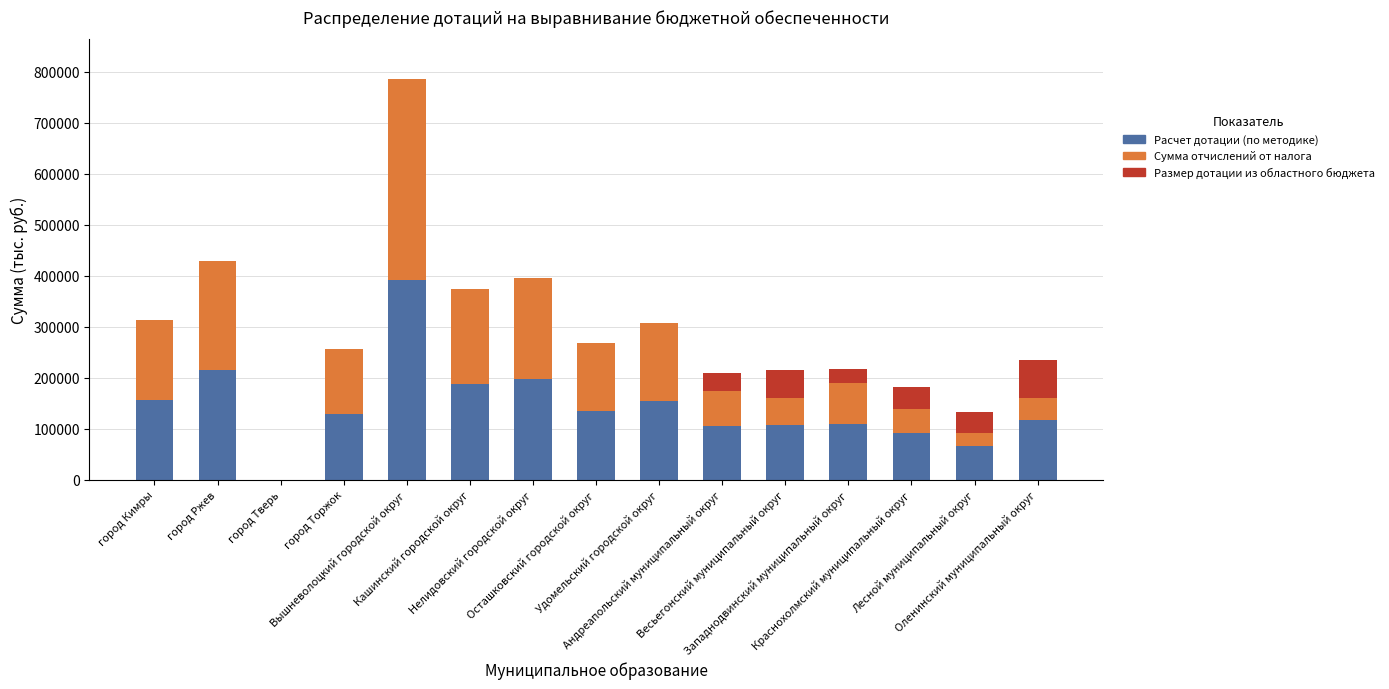

Are the bars grouped side by side (vs. stacked)?

No